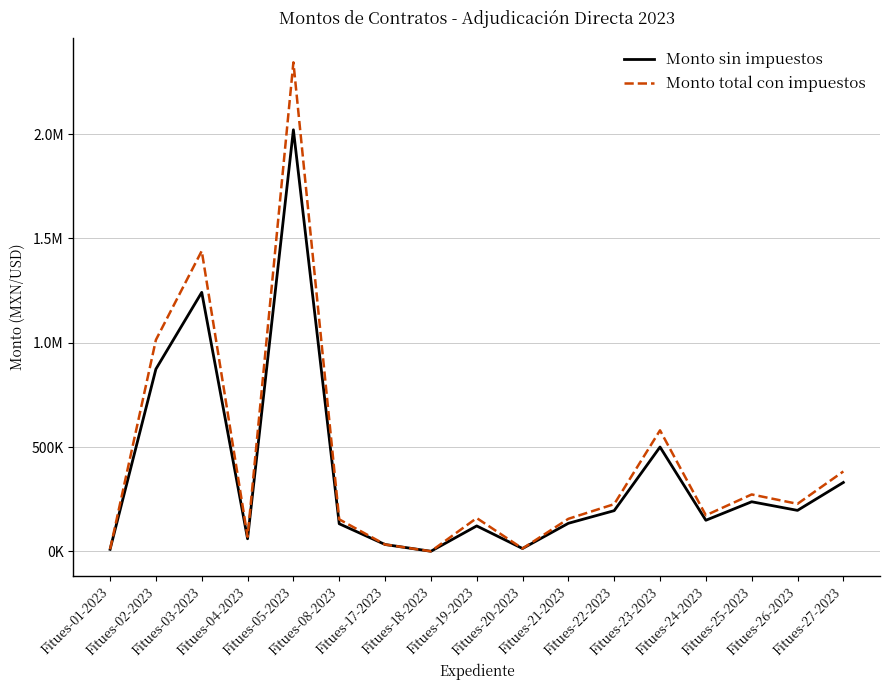

Between Fitues-24-2023 and Fitues-27-2023, which series saw the biggest shift?

Monto total con impuestos